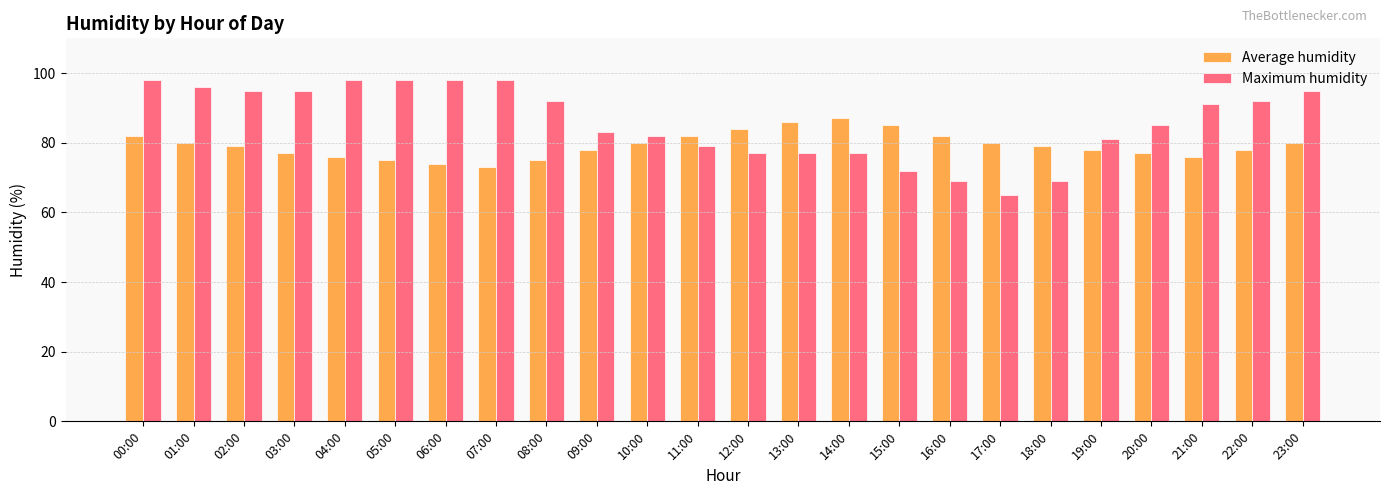

How many categories are shown in the chart?

24